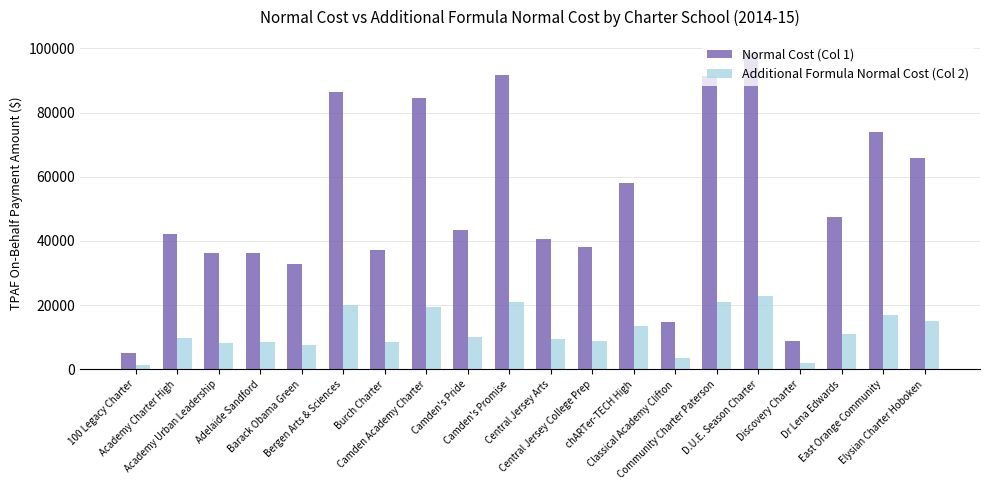

What is the difference between the Additional Formula Normal Cost (Col 2) values at Discovery Charter and Central Jersey College Prep?

6768